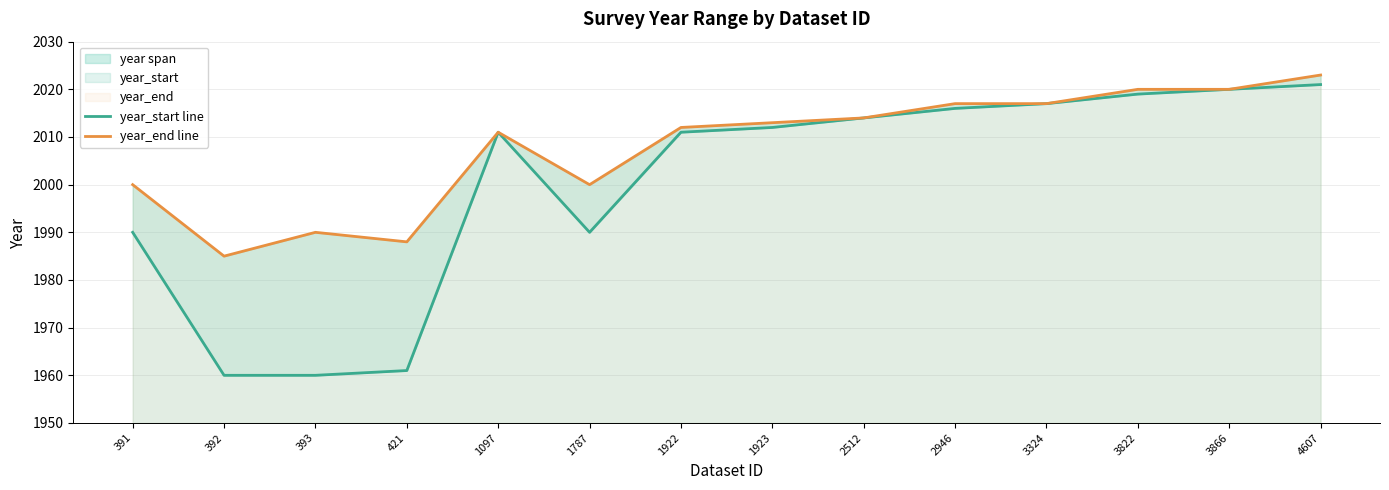

At which label is year_end line closest to 2004?

391